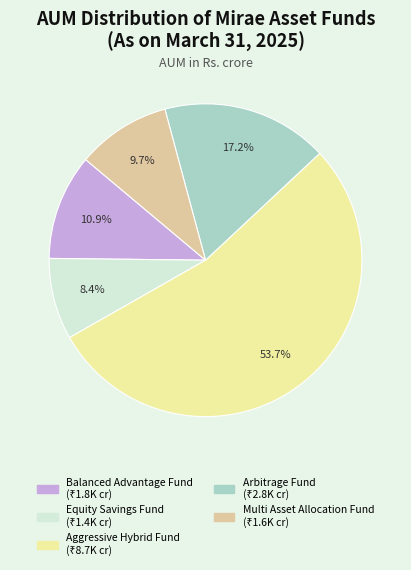

To the nearest percent, what percentage of the pie is Equity Savings Fund?

8%